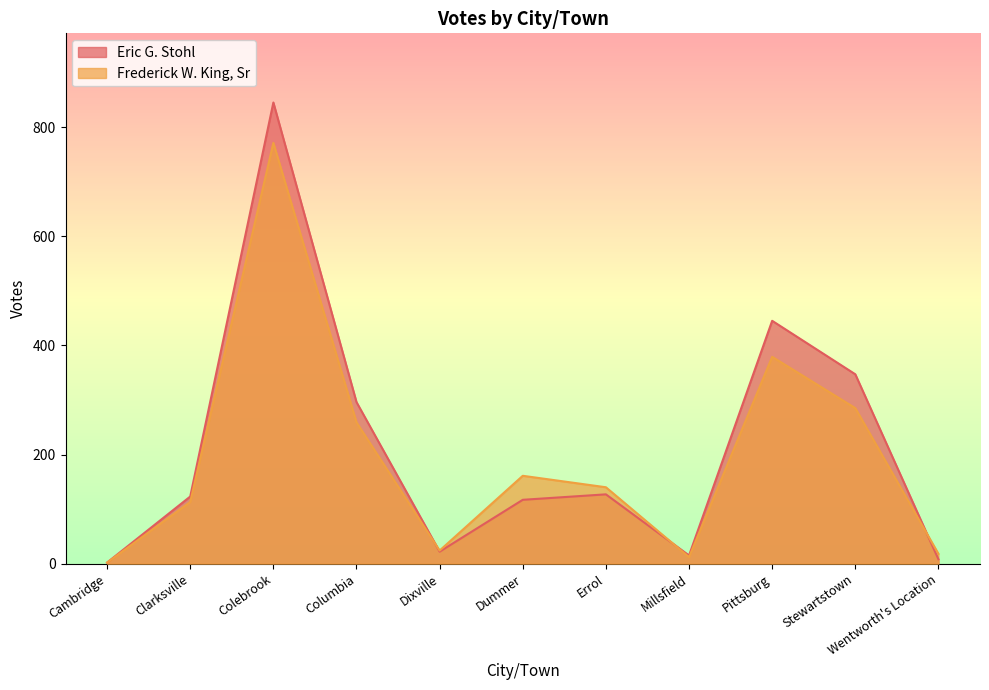

What is the difference between the maximum and second lowest values in the Eric G. Stohl series?

837